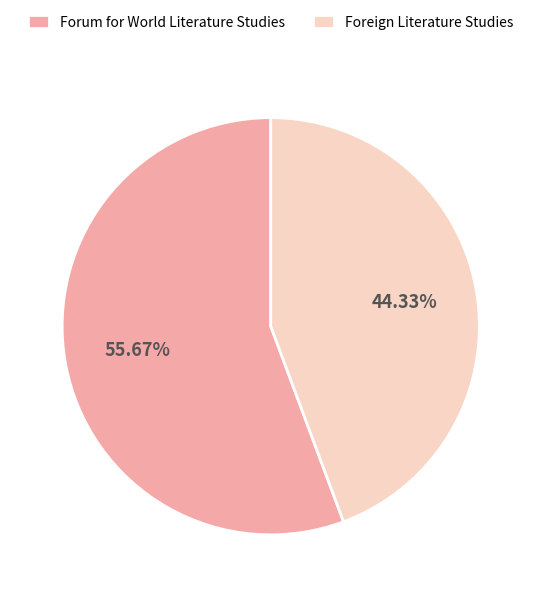

To the nearest percent, what percentage of the pie is Foreign Literature Studies?

44%